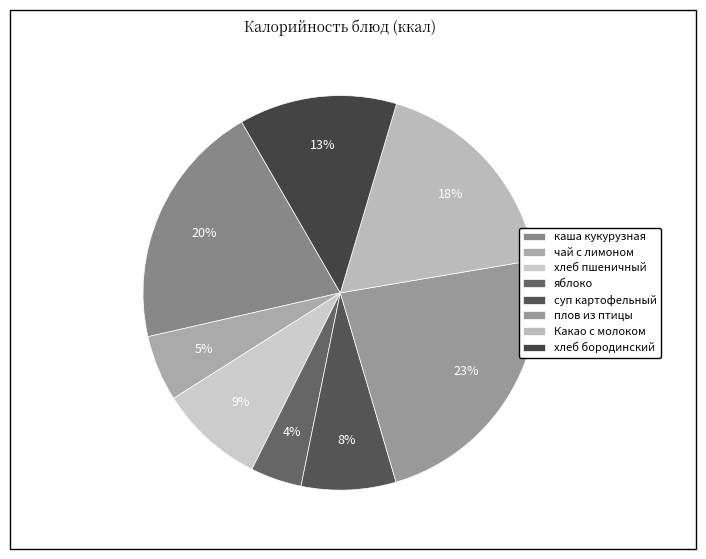

The хлеб пшеничный slice represents 14% of the pie. True or false?

False